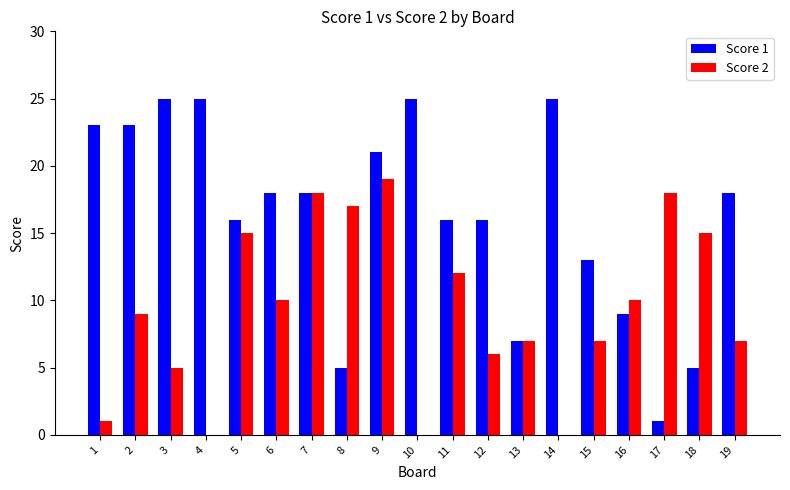

Are the bars horizontal?

No